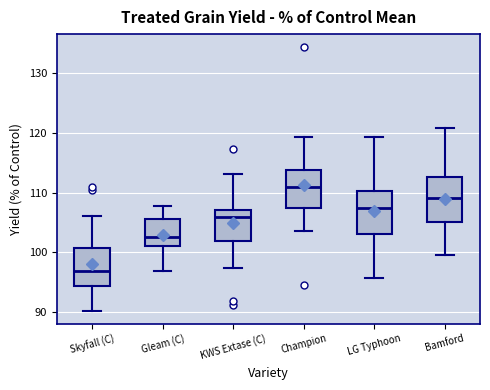

Which box's median line is the highest?

Champion